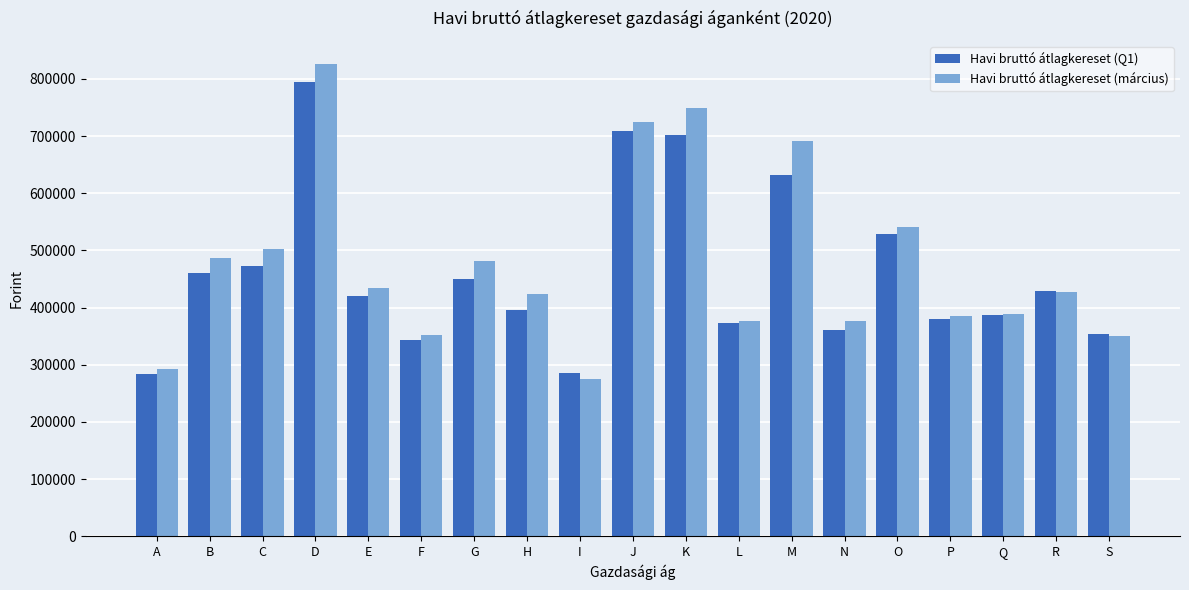

What is the difference between the second highest and minimum values in the Havi bruttó átlagkereset (Q1) series?

424059